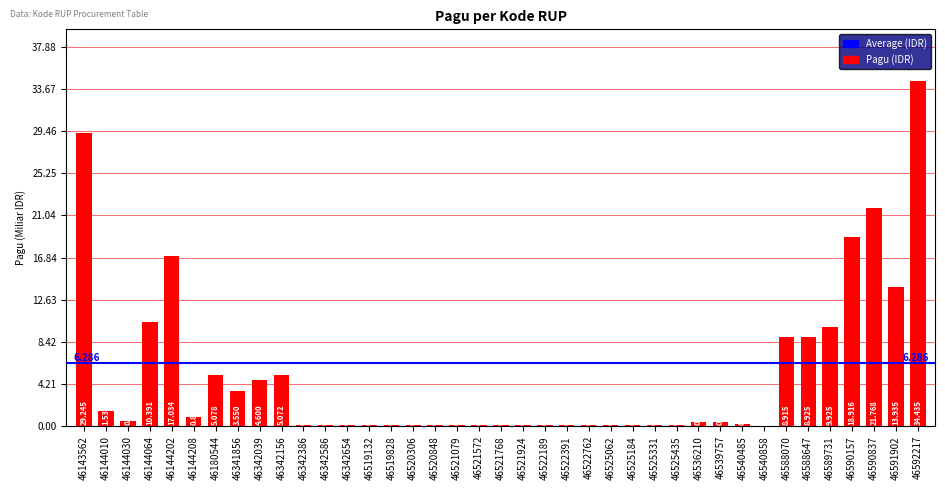

What is the value of the 7th bar from the left?

5078314800